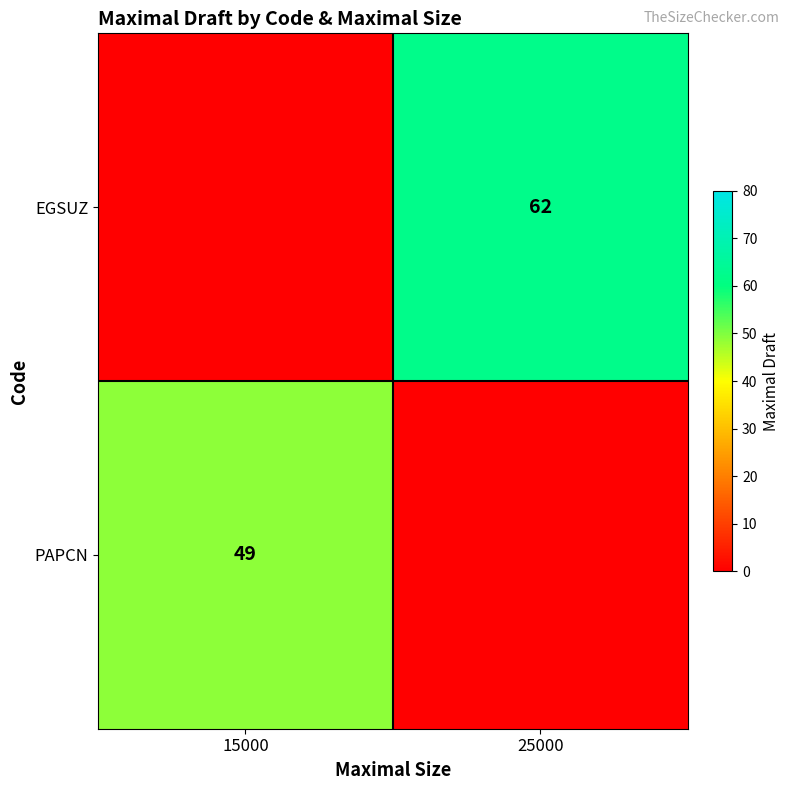

What is the total value across all series at 15000?

49